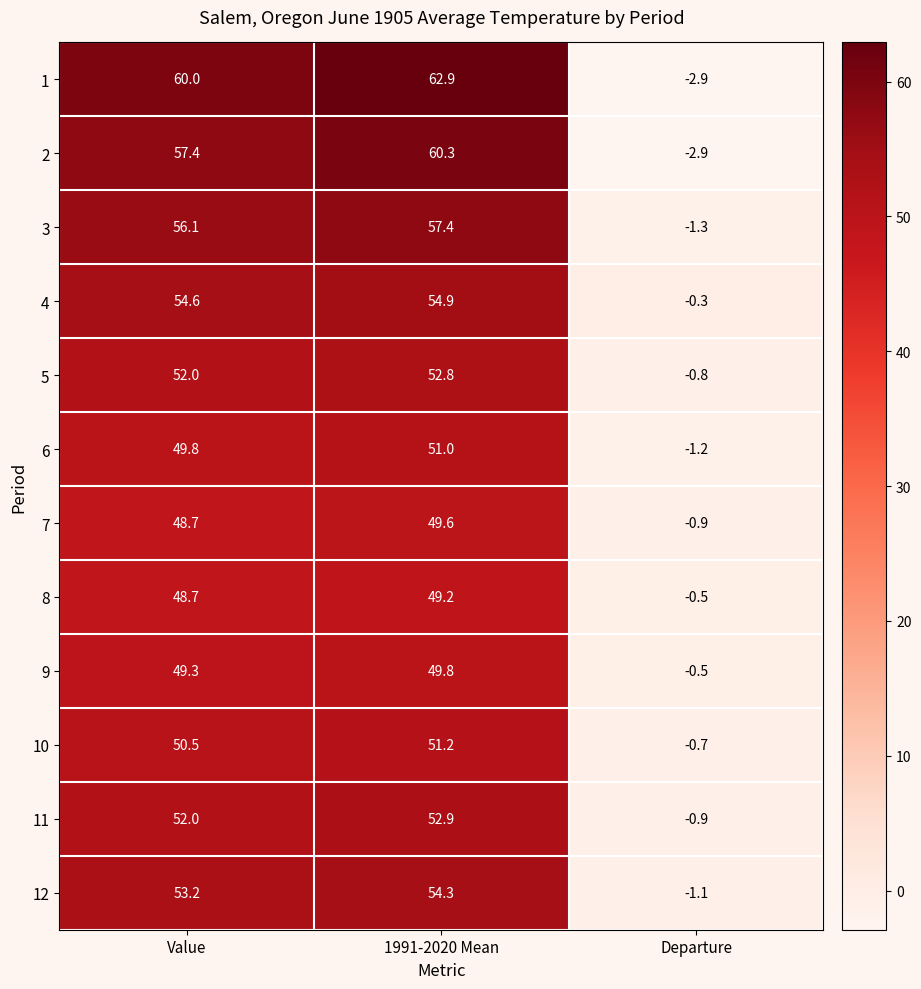

Rank the series by their maximum value, from lowest to highest.

8, 7, 9, 6, 10, 5, 11, 12, 4, 3, 2, 1